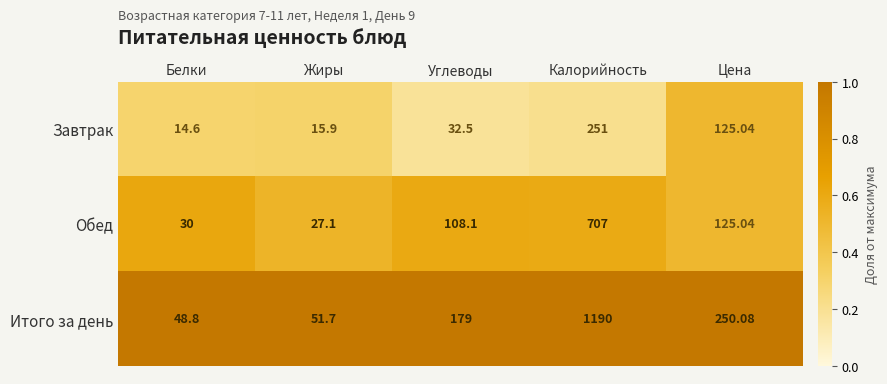

Between Жиры and Цена, which series saw the biggest shift?

Итого за день